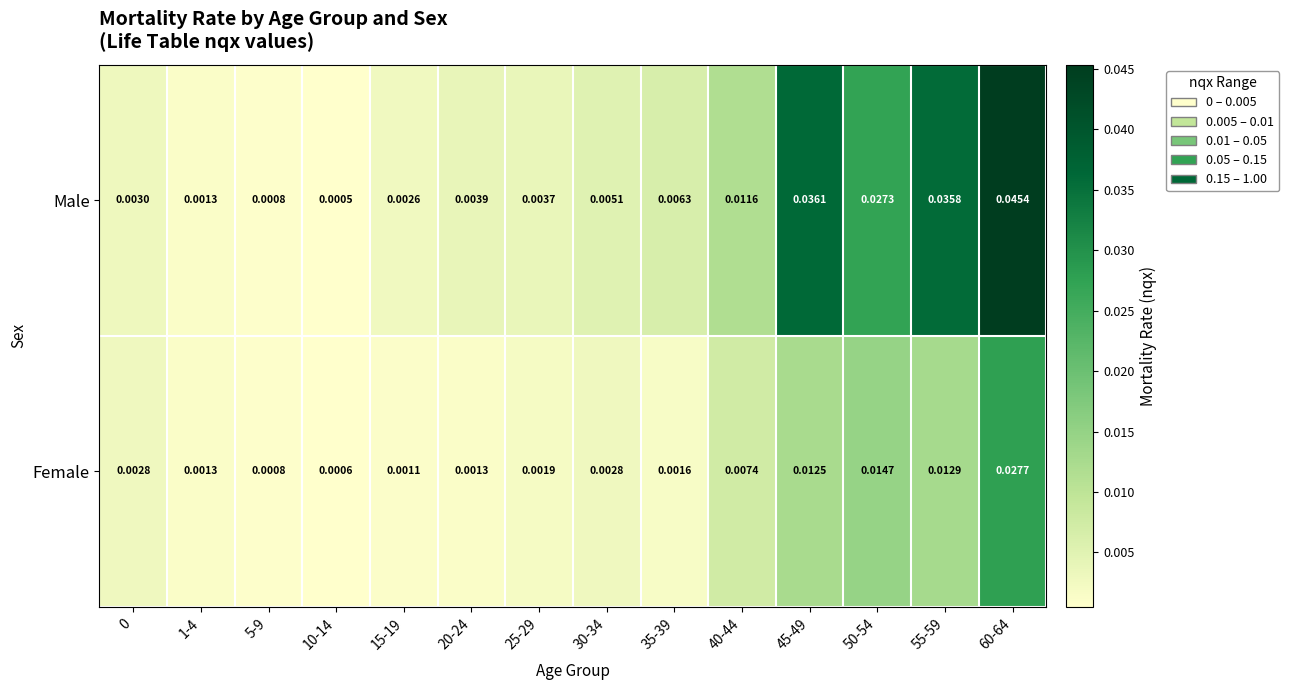

Which series has the widest spread of values?

Male